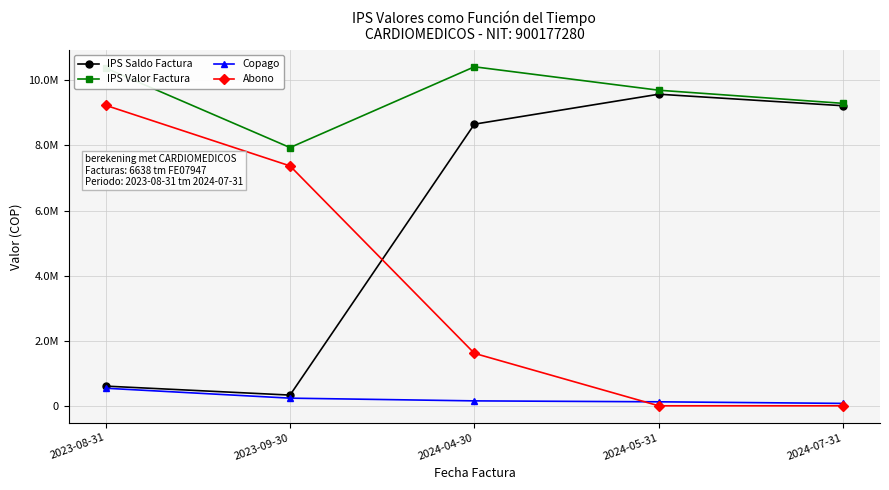

Is this an area chart (filled region under the line)?

No